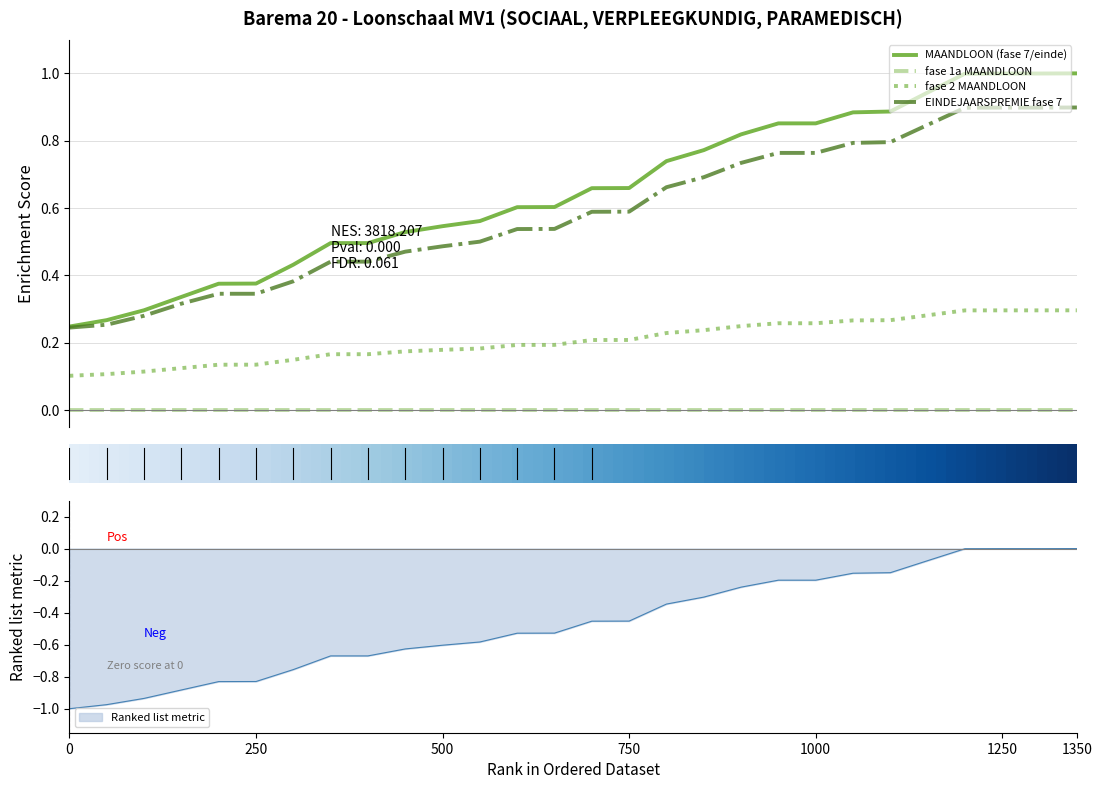

True or false: fase 2 MAANDLOON and EINDEJAARSPREMIE fase 7 cross at least once.

False